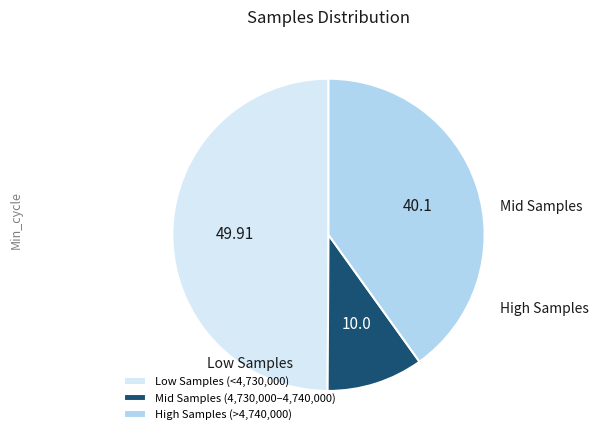

Rank the categories by value from lowest to highest.

Mid Samples (4,730,000–4,740,000), High Samples (>4,740,000), Low Samples (<4,730,000)